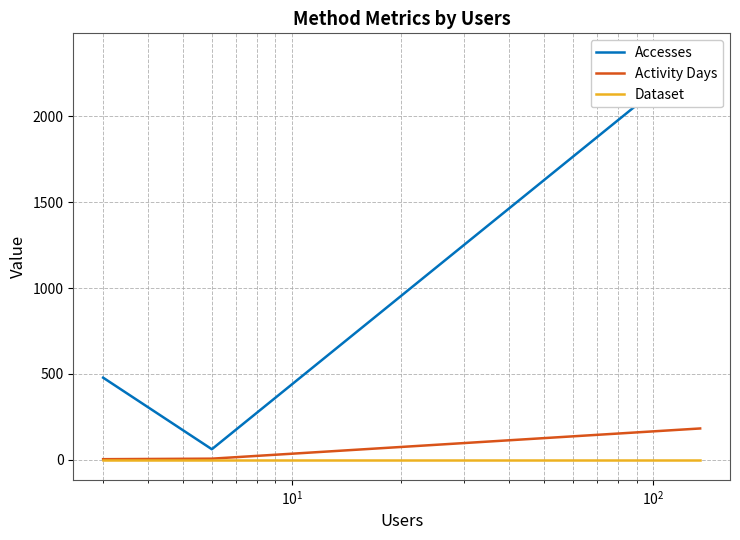

How many data points in Activity Days are less than 6?

1